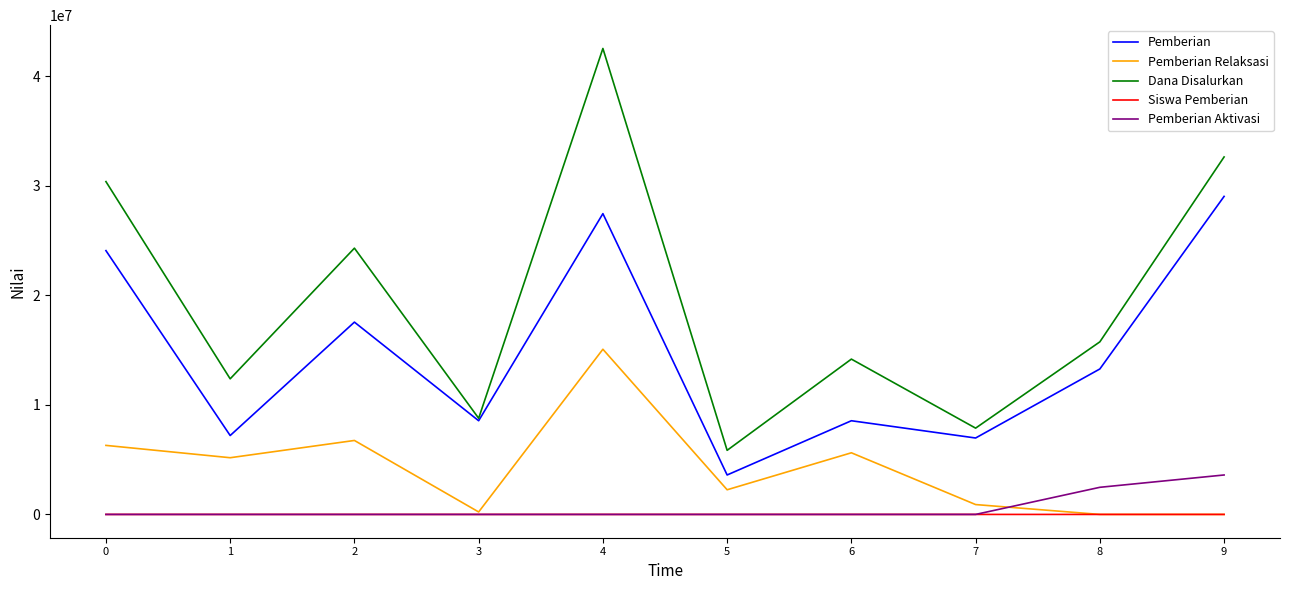

The value of Pemberian Relaksasi at 9 is 0. True or false?

True